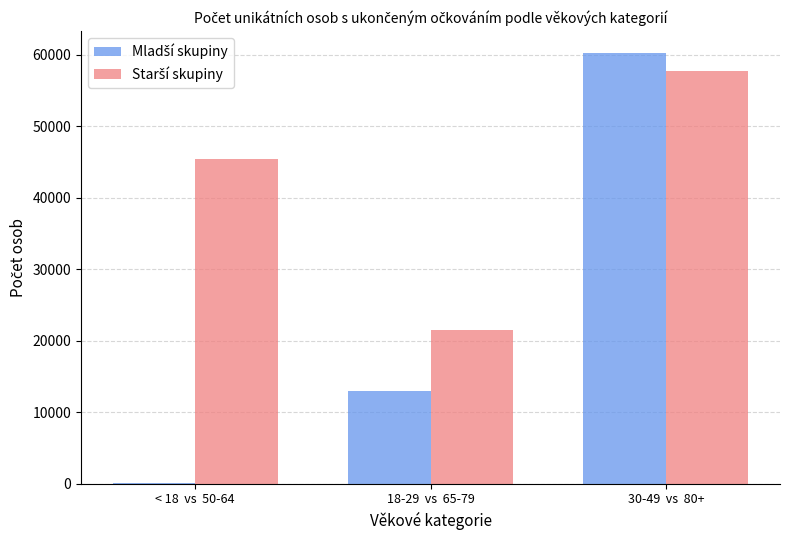

What is the greatest value displayed?

60302